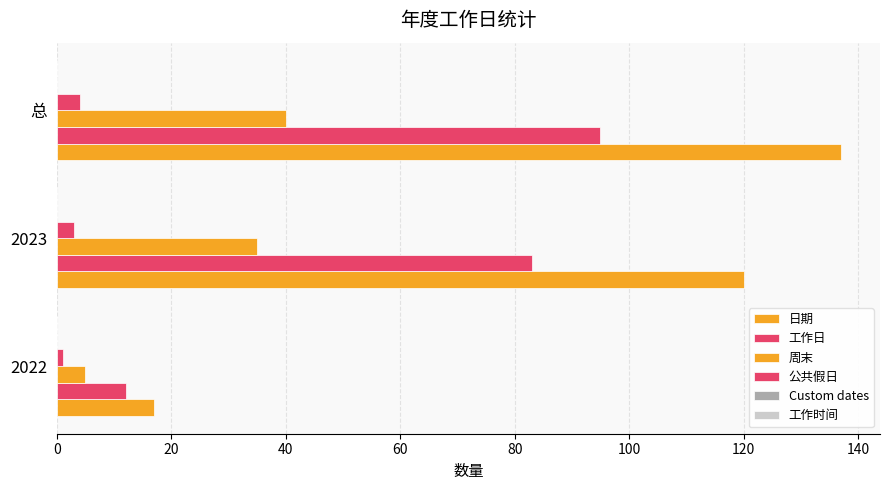

How many distinct data groups are displayed?

4